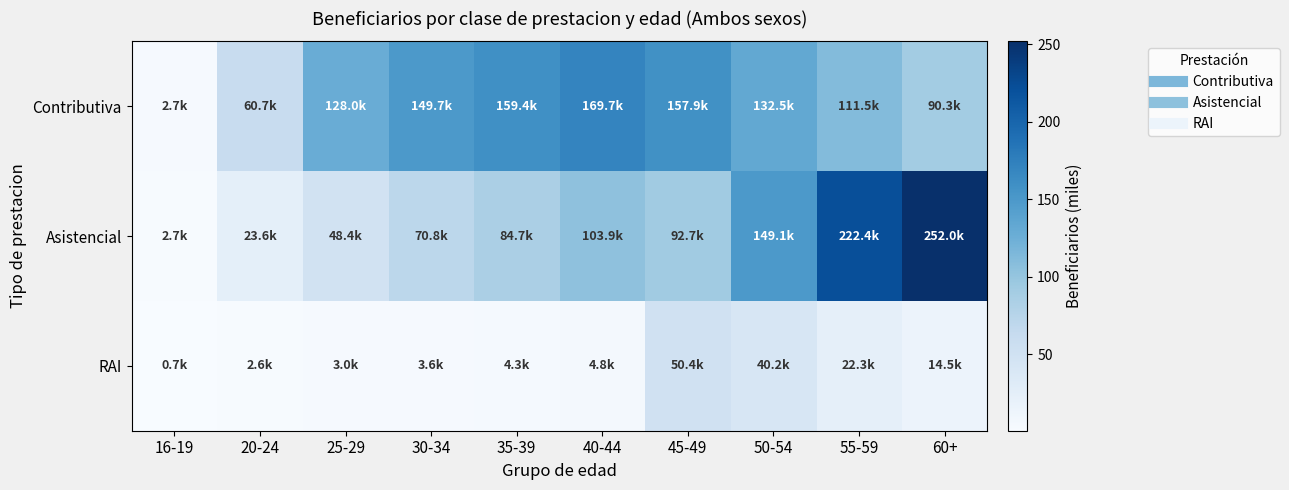

Which label corresponds to the largest value in the chart?

60+